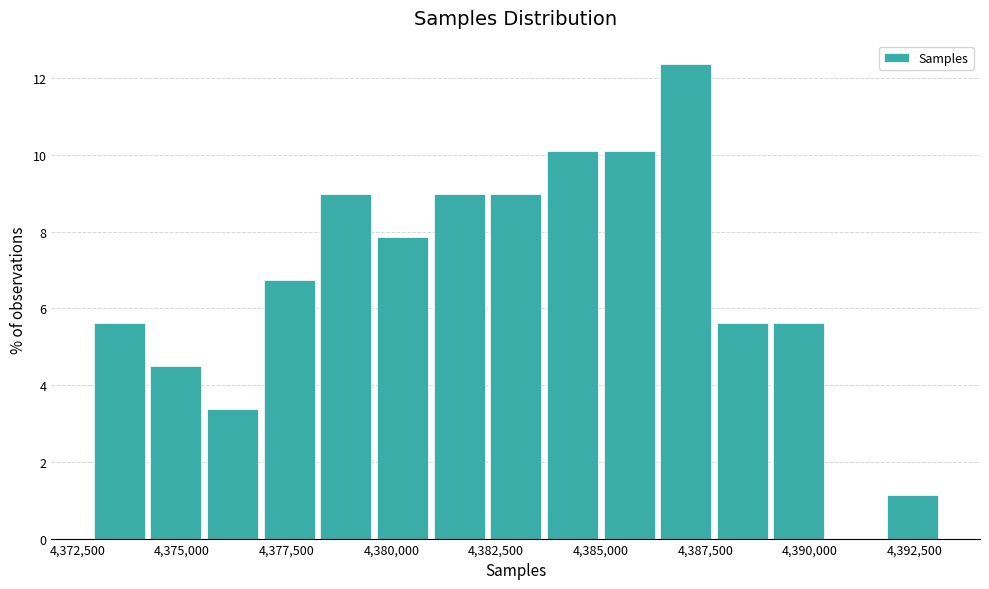

Around what value on the x-axis is the tallest bar? Give the approximate position of its centre, as read against the axis.

4387000